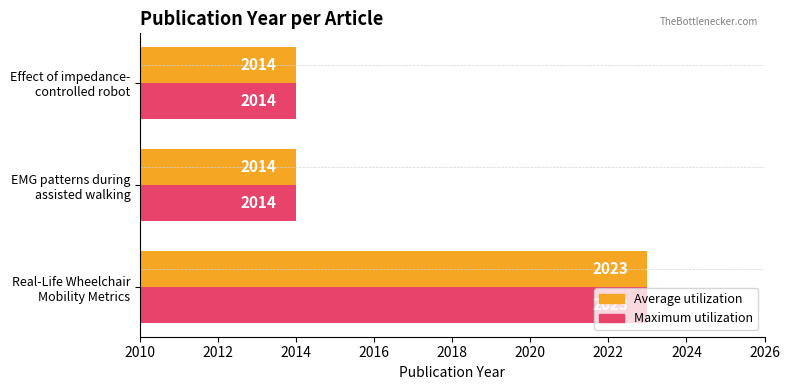

What is the maximum value shown in the chart?

2023